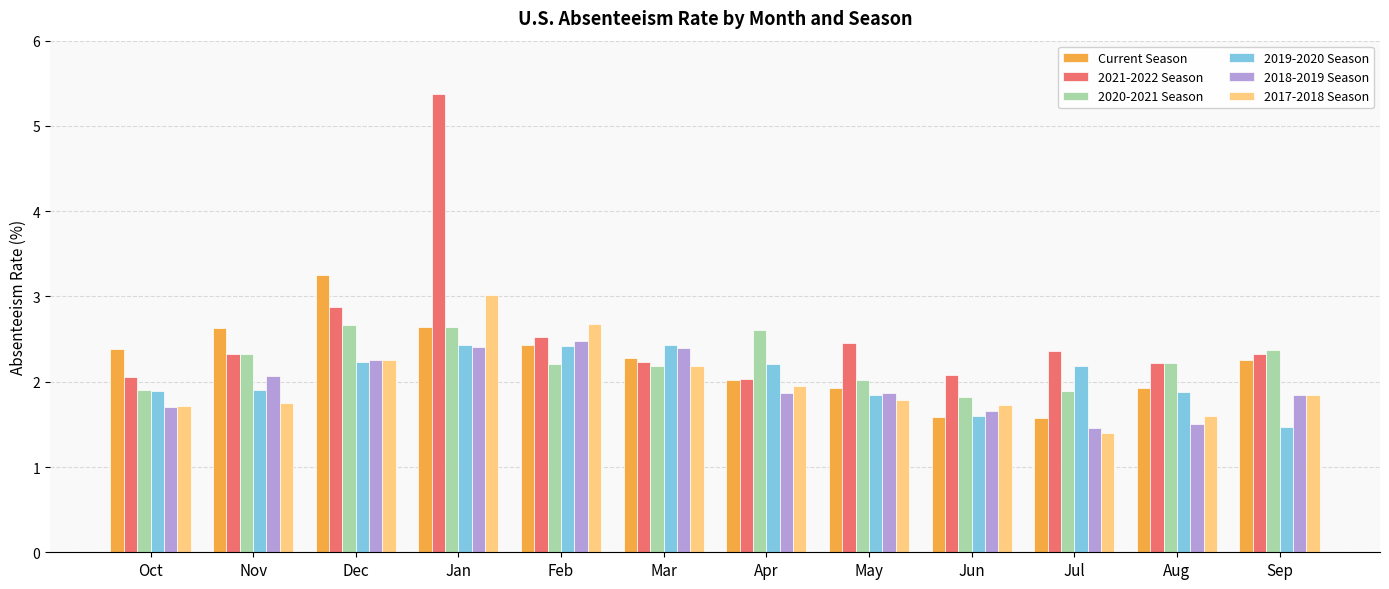

What is the sum of the 2021-2022 Season values at Dec and Jun?

5.0